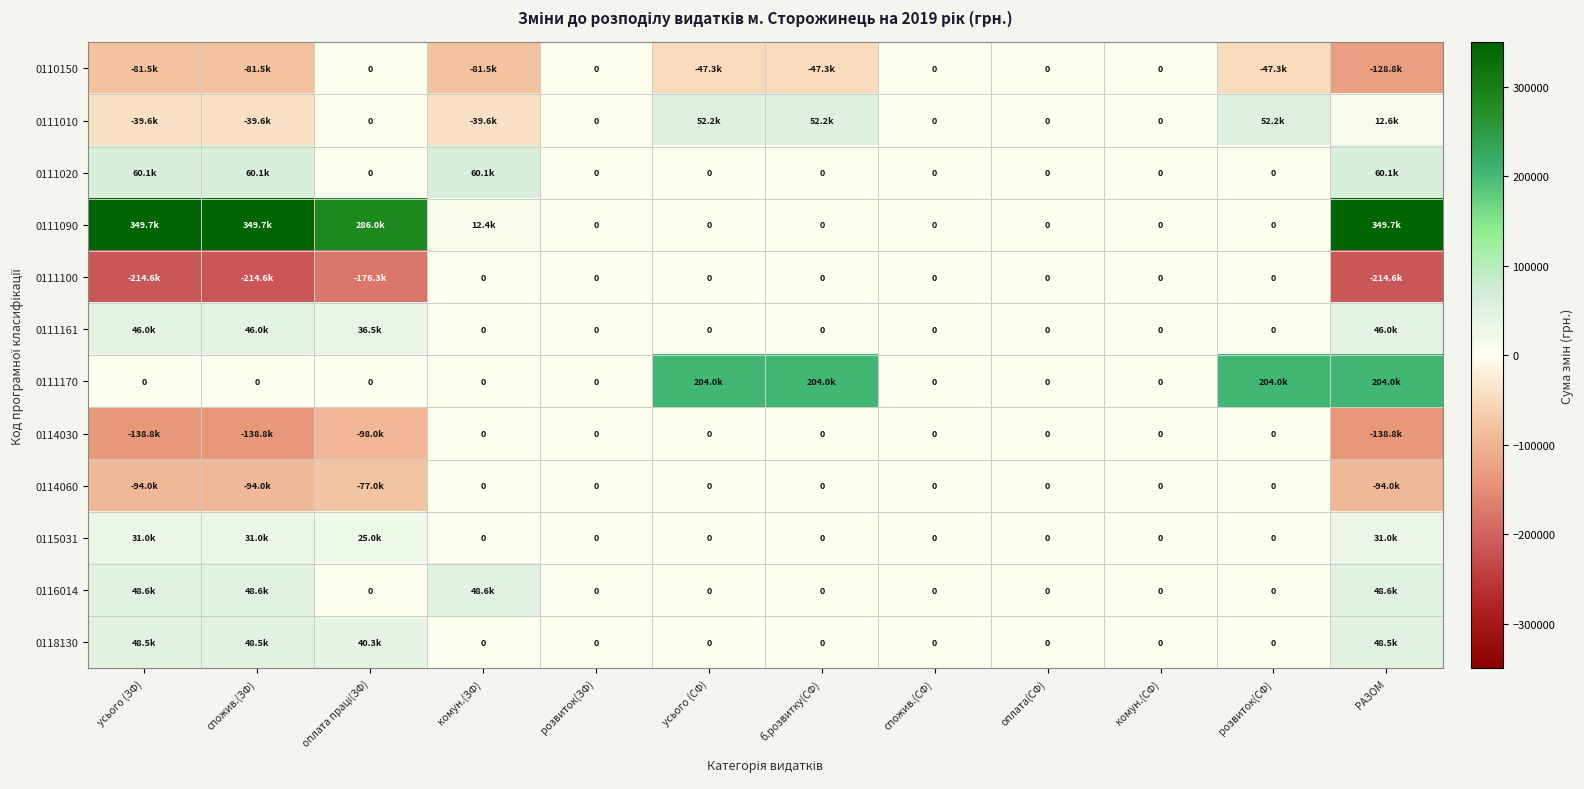

Which series has the largest range (max minus min)?

0111090